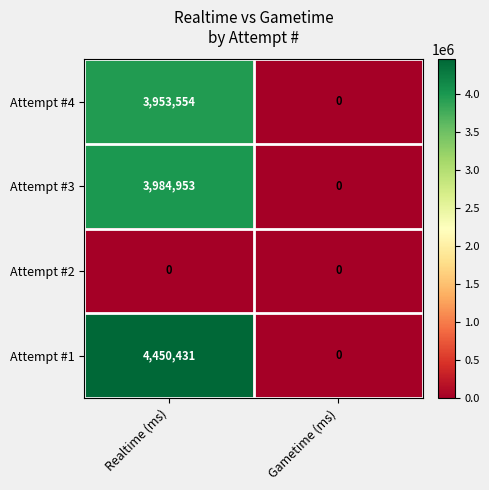

Which series has the largest total across all categories?

Attempt #1